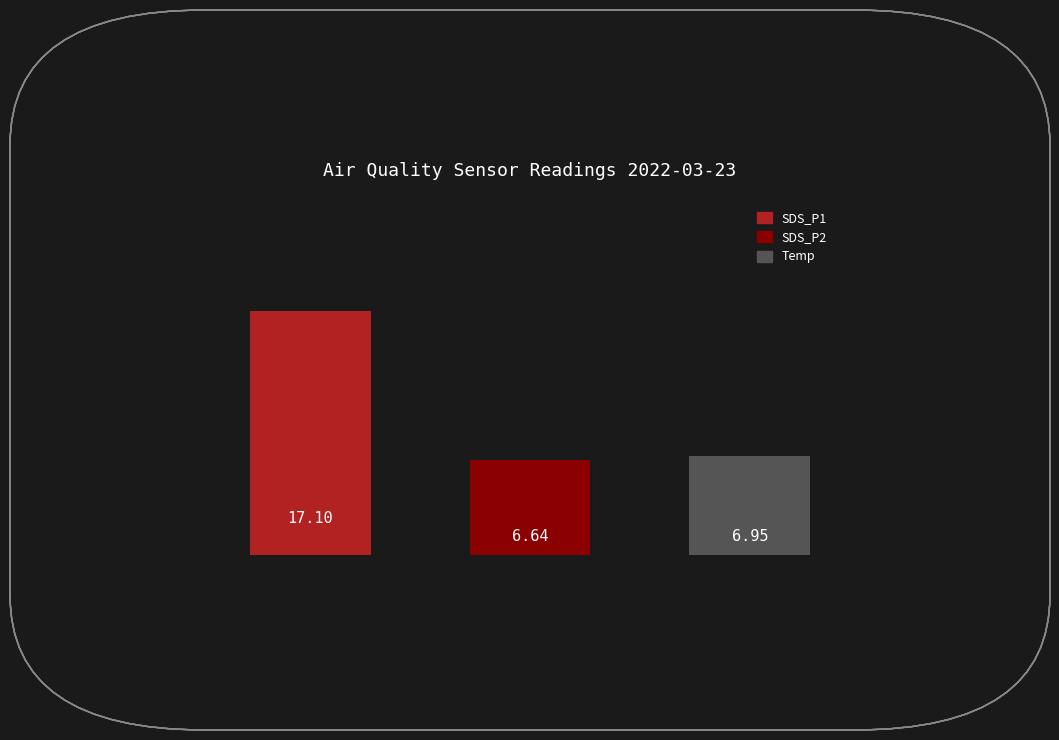

What is the greatest value displayed?

17.1